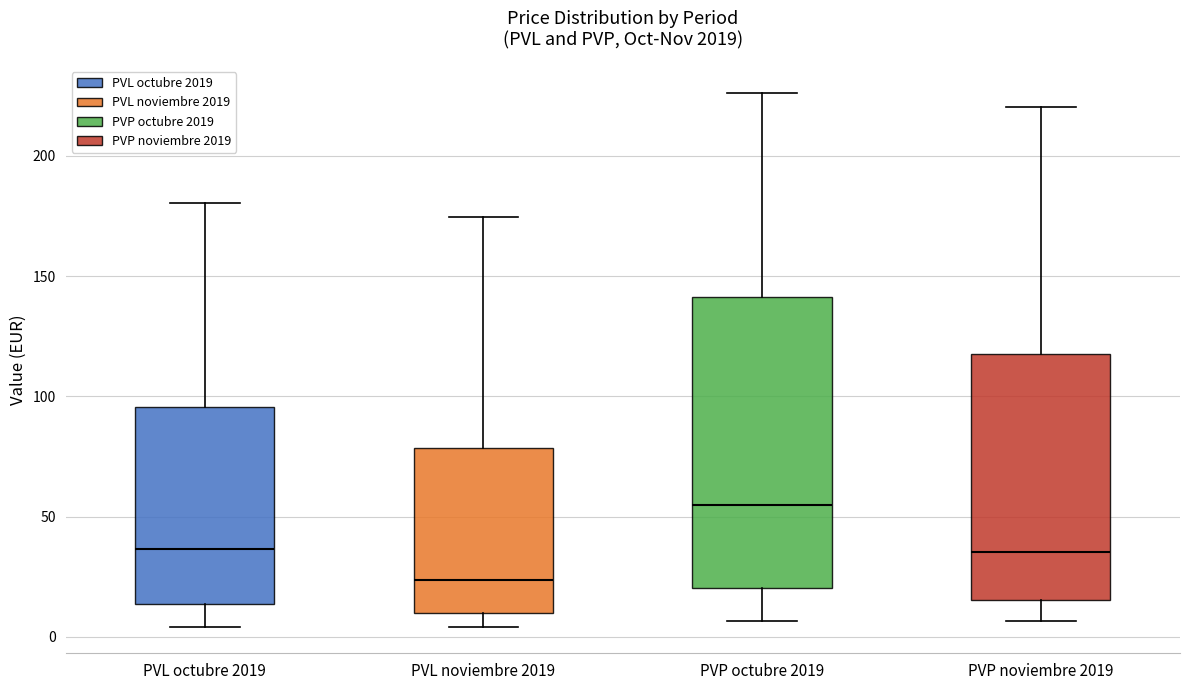

Which box's median line is the lowest?

PVL noviembre 2019